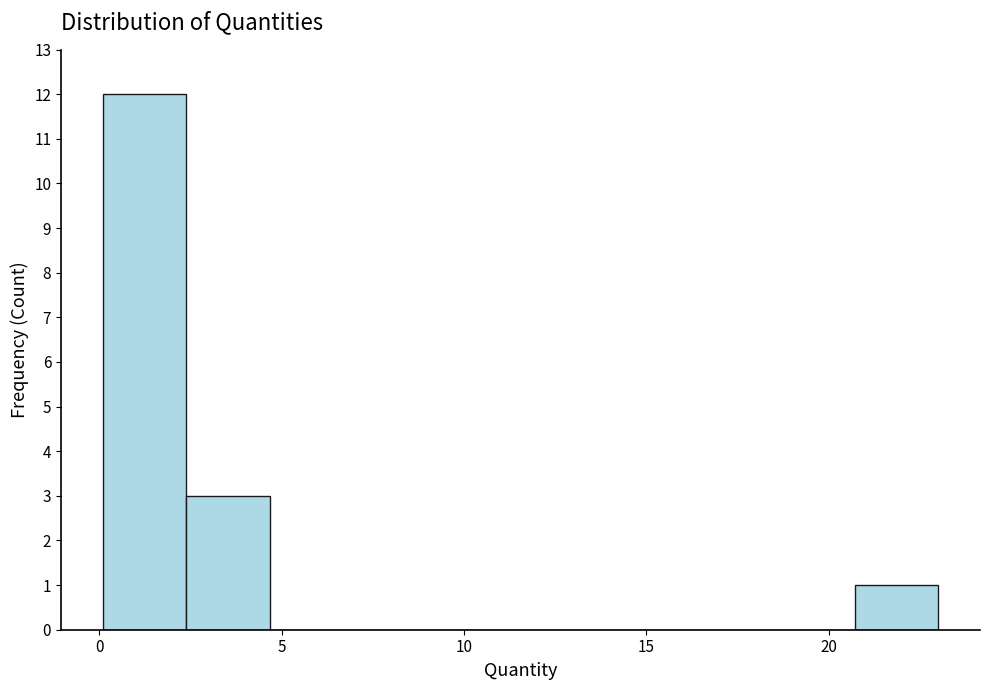

Reading left to right, transcribe this chart: for each bar, give the range it covers on the x-axis and its height. Neither the bar edges nor the heights are printed on the chart, so give them approximately, as read against the axes.

0.0 to 2.5: 12
2.5 to 4.5: 3
4.5 to 7.0: 0
7.0 to 9.5: 0
9.5 to 11.5: 0
11.5 to 14.0: 0
14.0 to 16.0: 0
16.0 to 18.5: 0
18.5 to 20.5: 0
20.5 to 23.0: 1